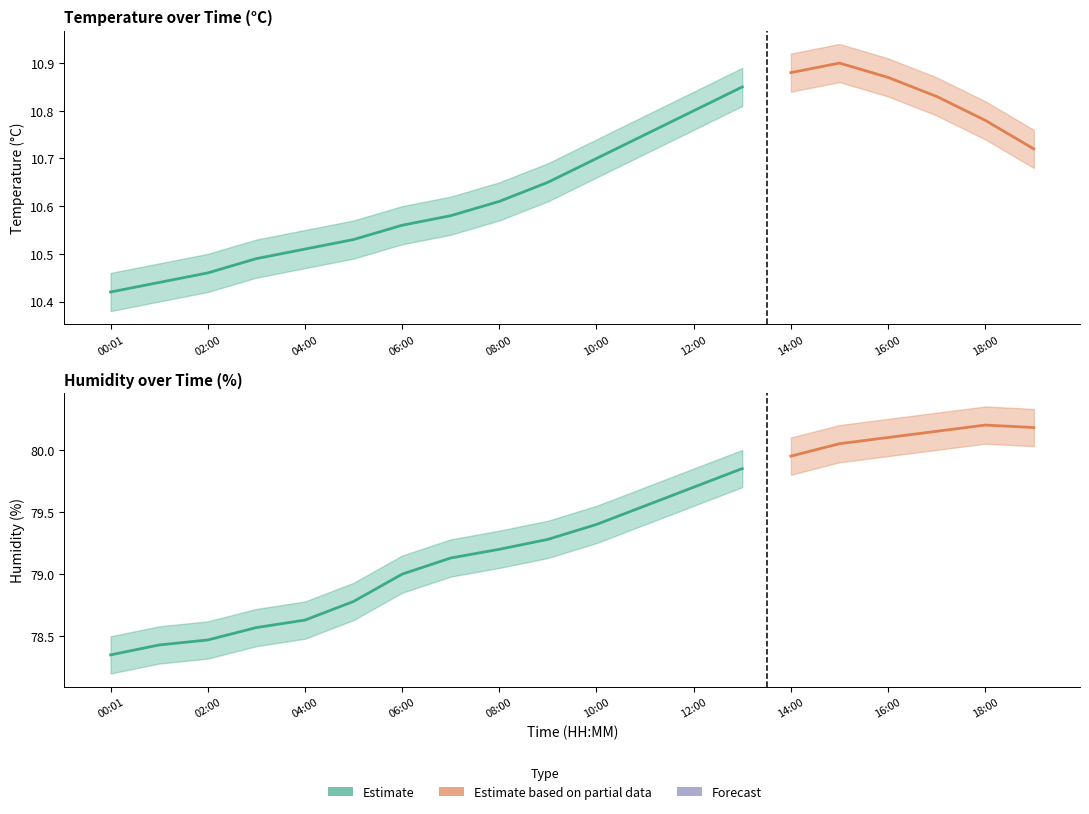

What is the maximum value for temperature_lo?

10.9